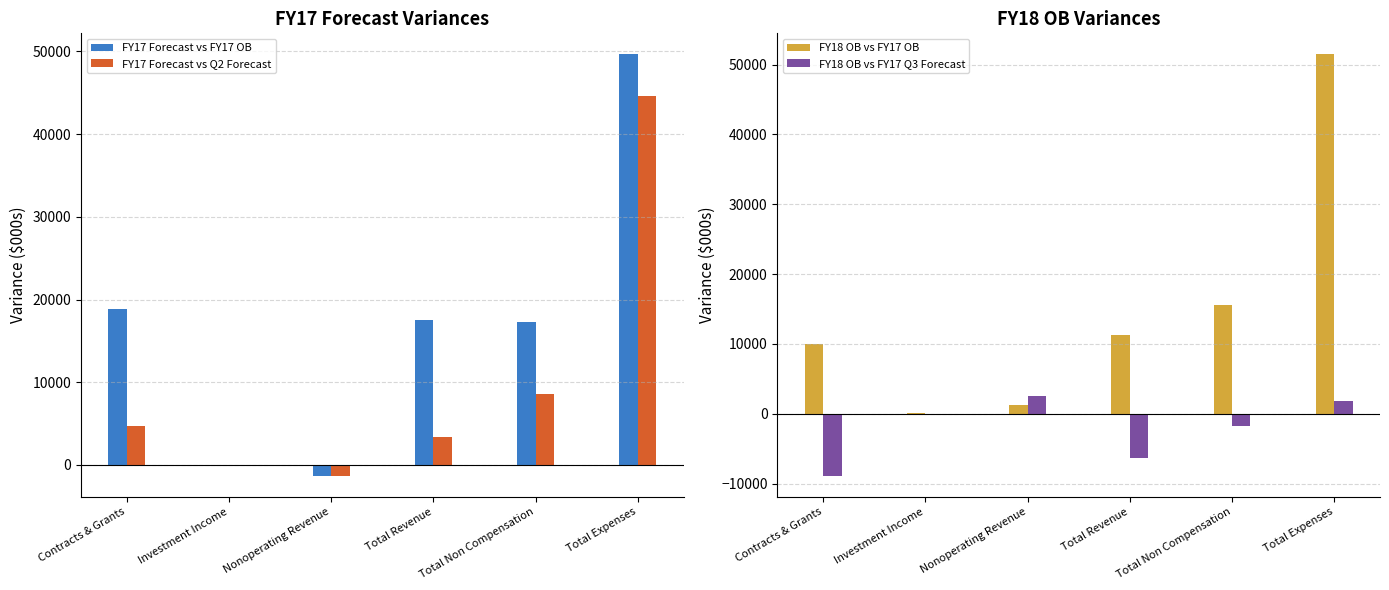

What are all the series names shown in the legend?

FY17 Forecast vs FY17 OB, FY17 Forecast vs Q2 Forecast, FY18 OB vs FY17 OB, FY18 OB vs FY17 Q3 Forecast